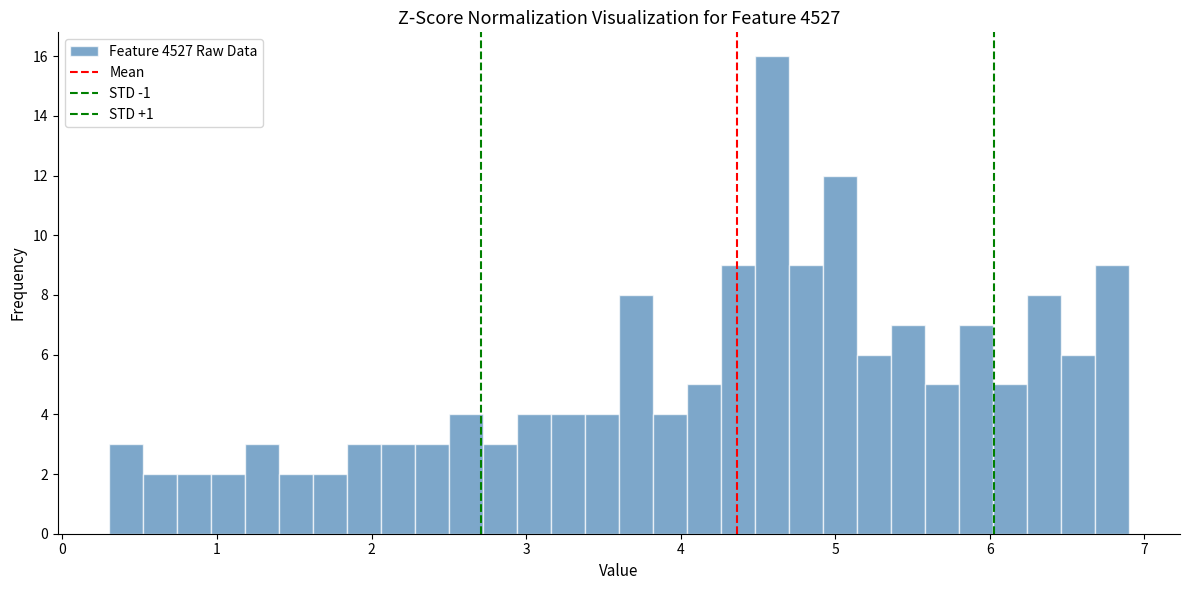

Around what value on the x-axis is the tallest bar? Give the approximate position of its centre, as read against the axis.

4.6